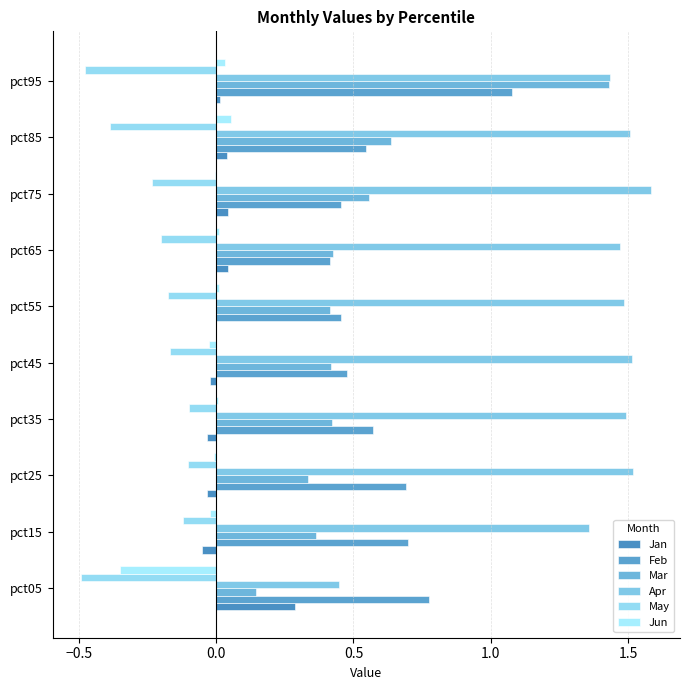

Which series has the largest total across all categories?

Apr